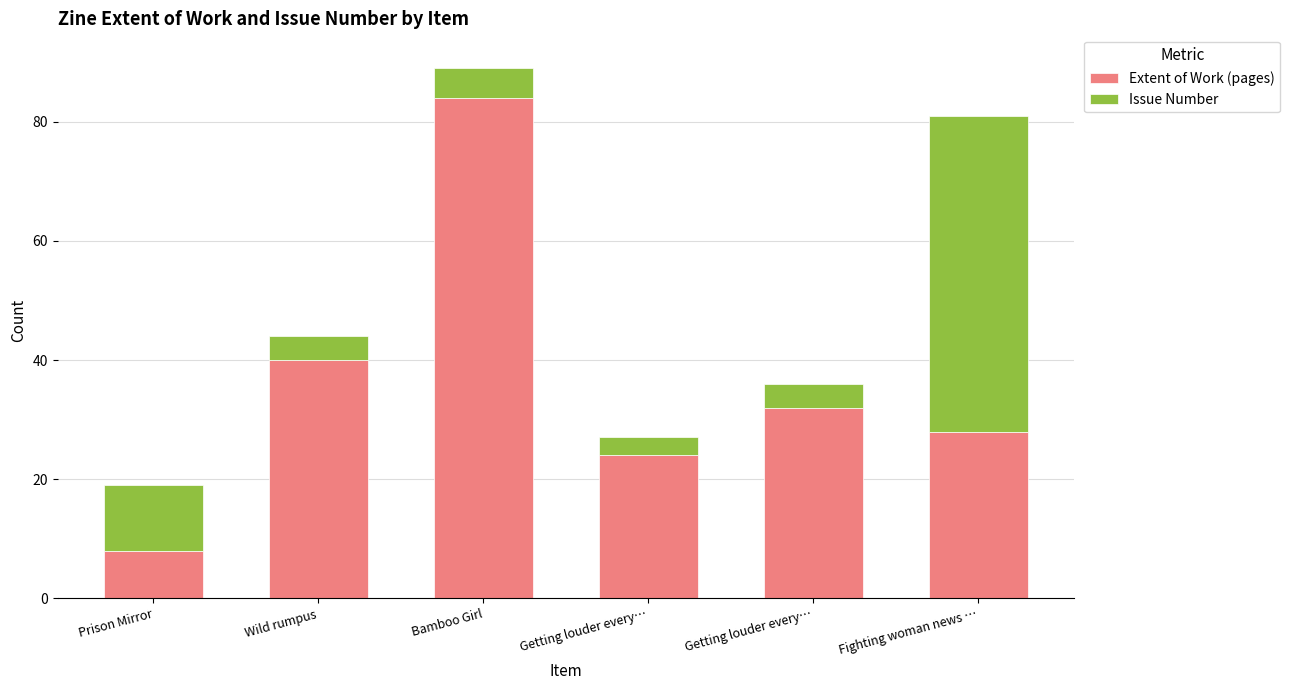

How many bars are there in total?

6